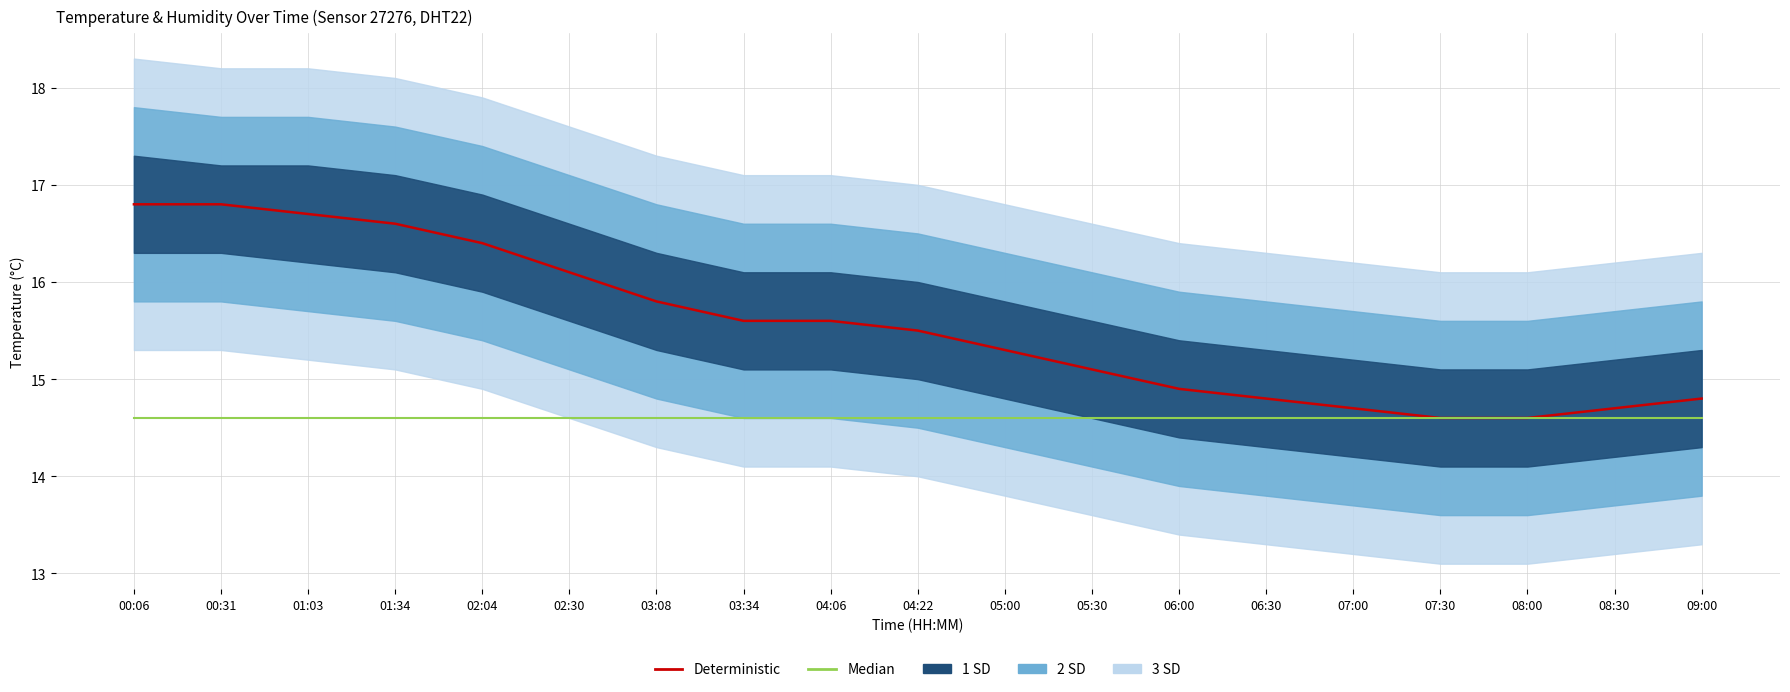

True or false: Median has more than 2 points higher than both neighbors.

False